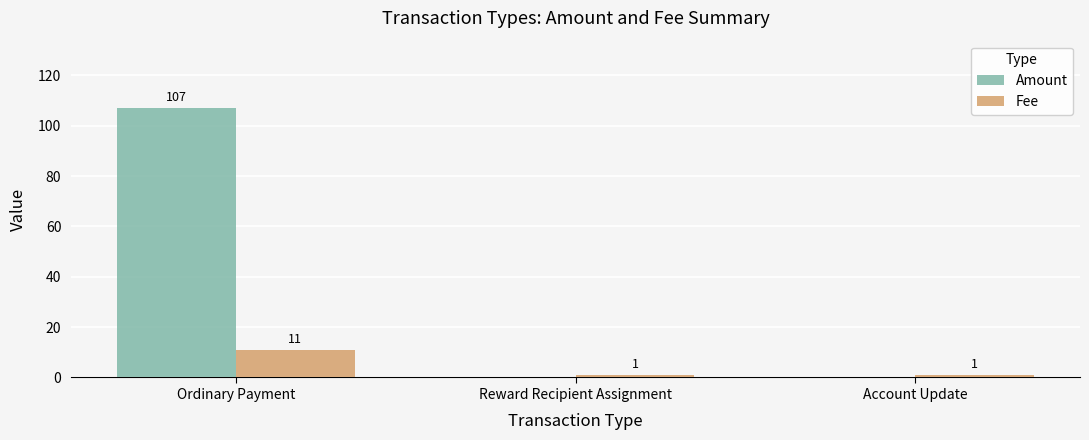

How many groups of bars are there?

3